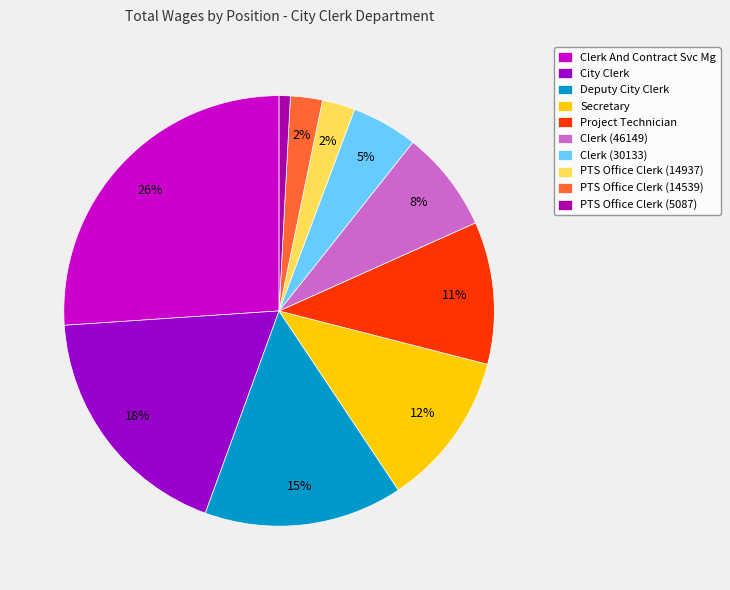

What is the ratio of the value at Clerk (30133) to the value at Clerk (46149)?

0.7